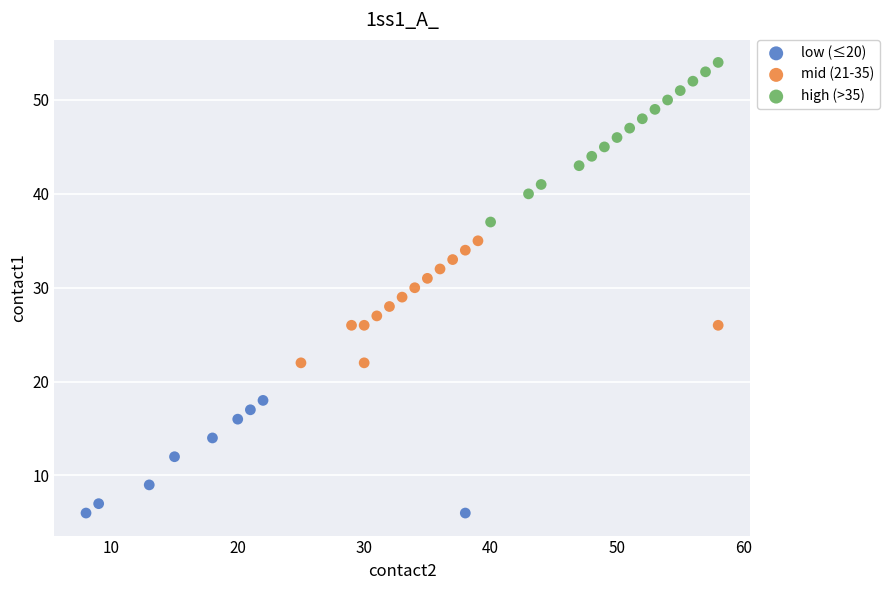

Which series reaches the maximum Y coordinate?

high (>35)